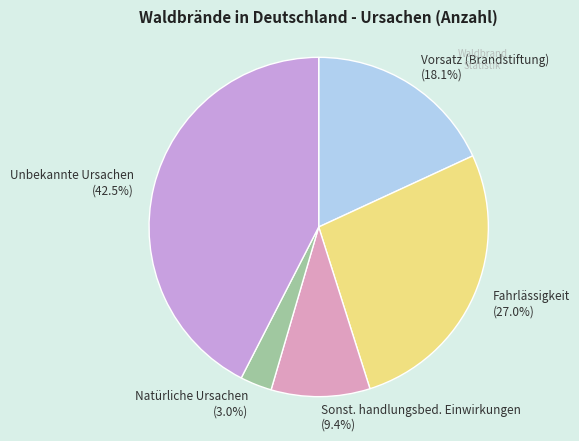

How many segments does this pie chart have?

5